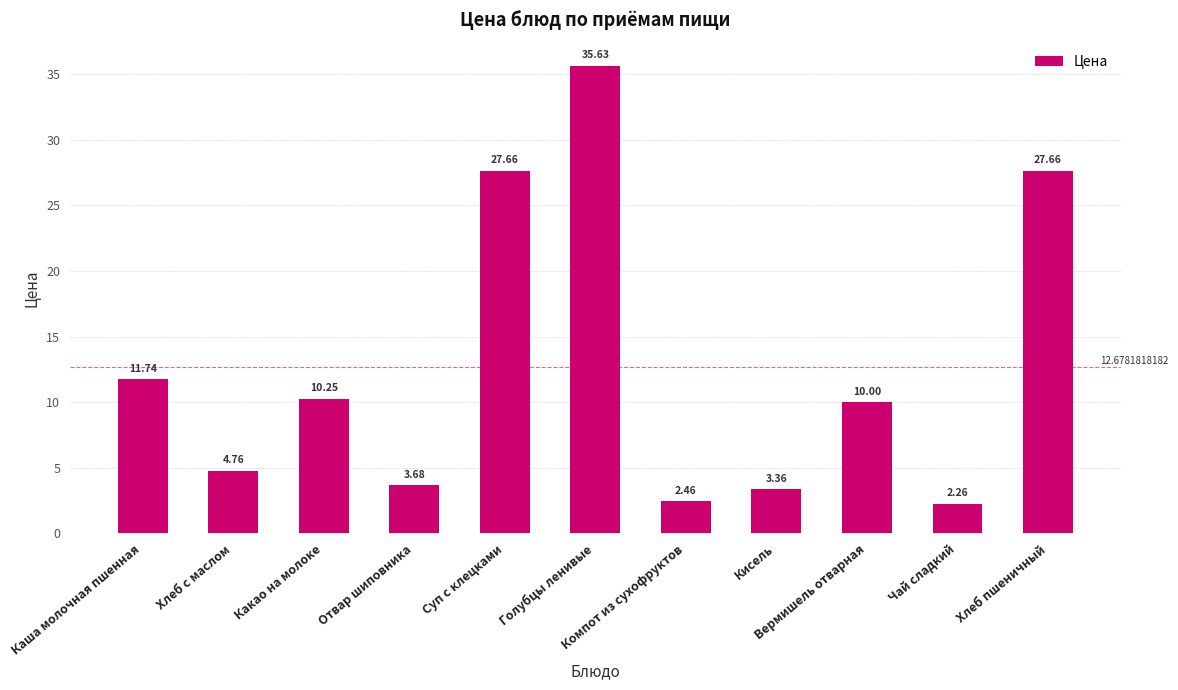

The chart shows a value of 3.0 at Вермишель отварная. True or false?

False